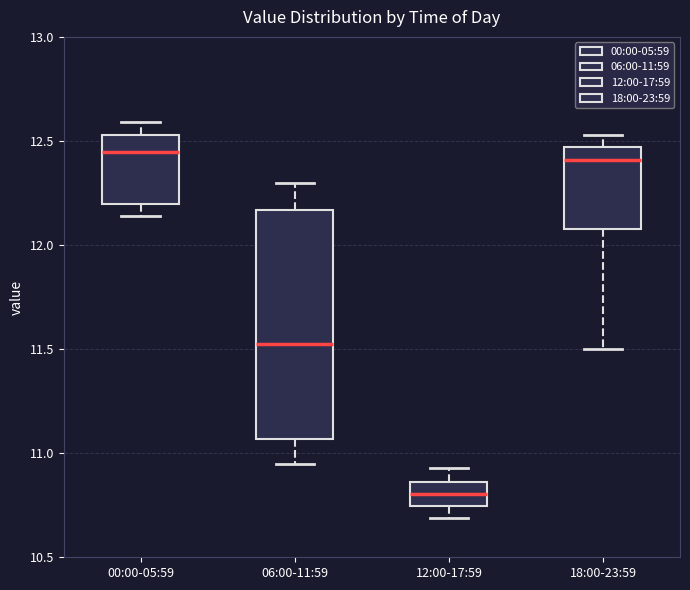

Reading left to right, transcribe this box plot: for each box, give where its median line is, the range the box spans, and where its two whiskers end, as read against the y-axis. The values are not printed on the chart, so give them approximately, as read against the axis.

00:00-05:59: median 12.45, box 12.20 to 12.55, whiskers 12.15 to 12.60
06:00-11:59: median 11.55, box 11.05 to 12.15, whiskers 10.95 to 12.30
12:00-17:59: median 10.80, box 10.75 to 10.85, whiskers 10.70 to 10.95
18:00-23:59: median 12.40, box 12.10 to 12.45, whiskers 11.50 to 12.55